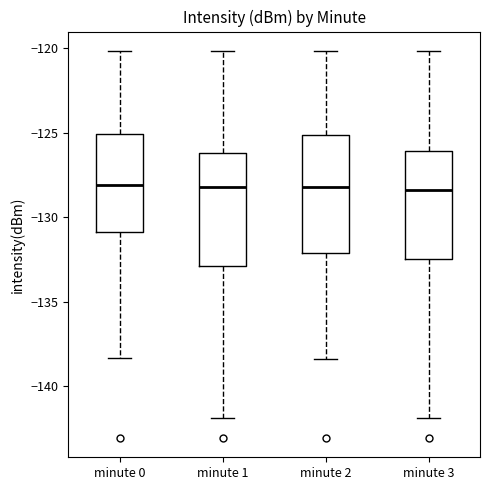

Reading left to right, read every box against the y-axis: the position of its median line, the range the box covers, and the ends of its whiskers. The values are not printed on the chart, so give them approximately, as read against the axis.

minute 0: median -128.0, box -131.0 to -125.0, whiskers -138.5 to -120.0
minute 1: median -128.0, box -133.0 to -126.0, whiskers -142.0 to -120.0
minute 2: median -128.0, box -132.0 to -125.0, whiskers -138.5 to -120.0
minute 3: median -128.5, box -132.5 to -126.0, whiskers -142.0 to -120.0